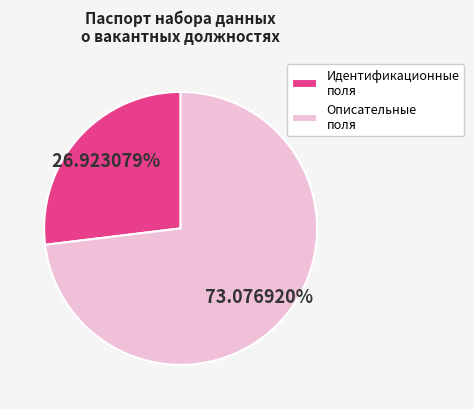

Is there any slice that represents more than half of the pie?

Yes